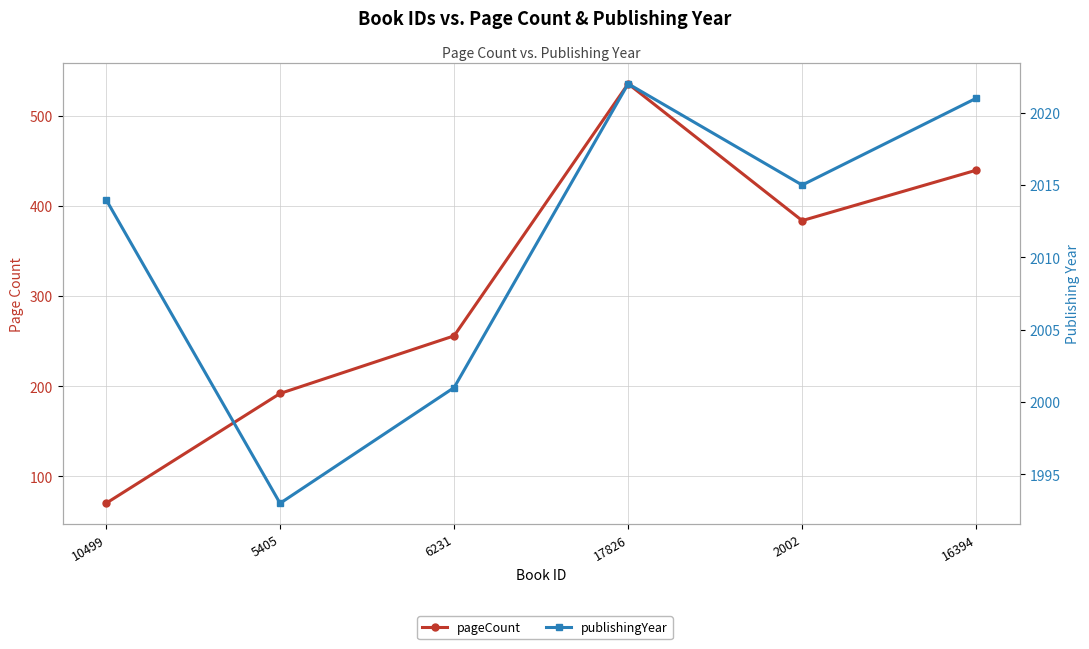

True or false: pageCount and publishingYear intersect in this chart.

False